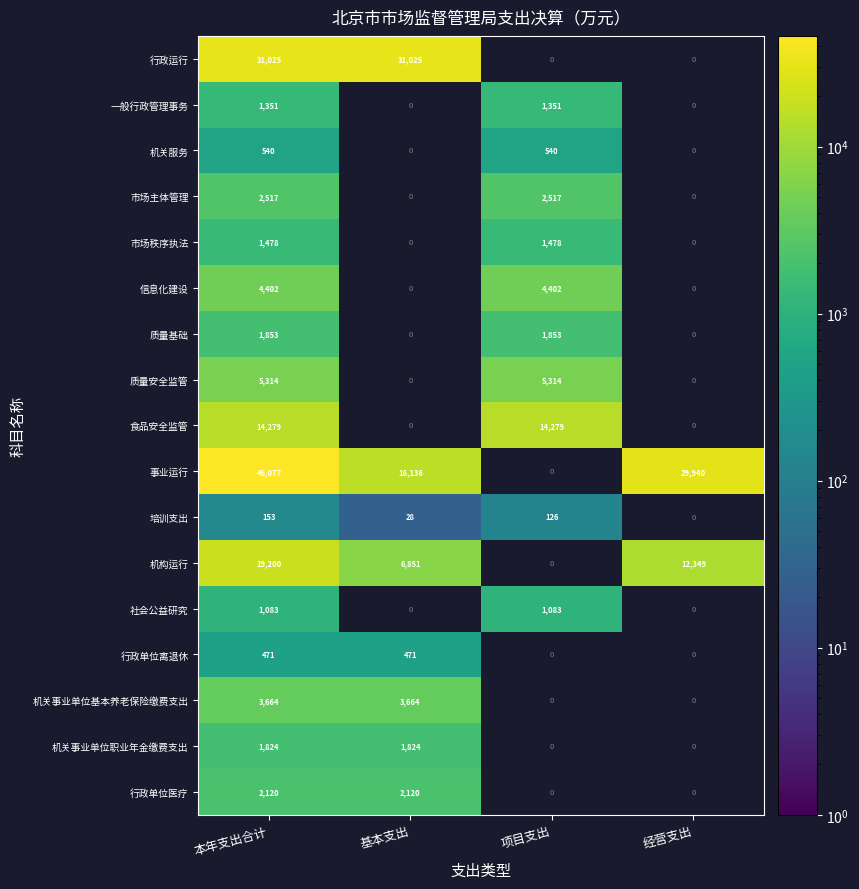

What is the greatest value displayed?

46076.7